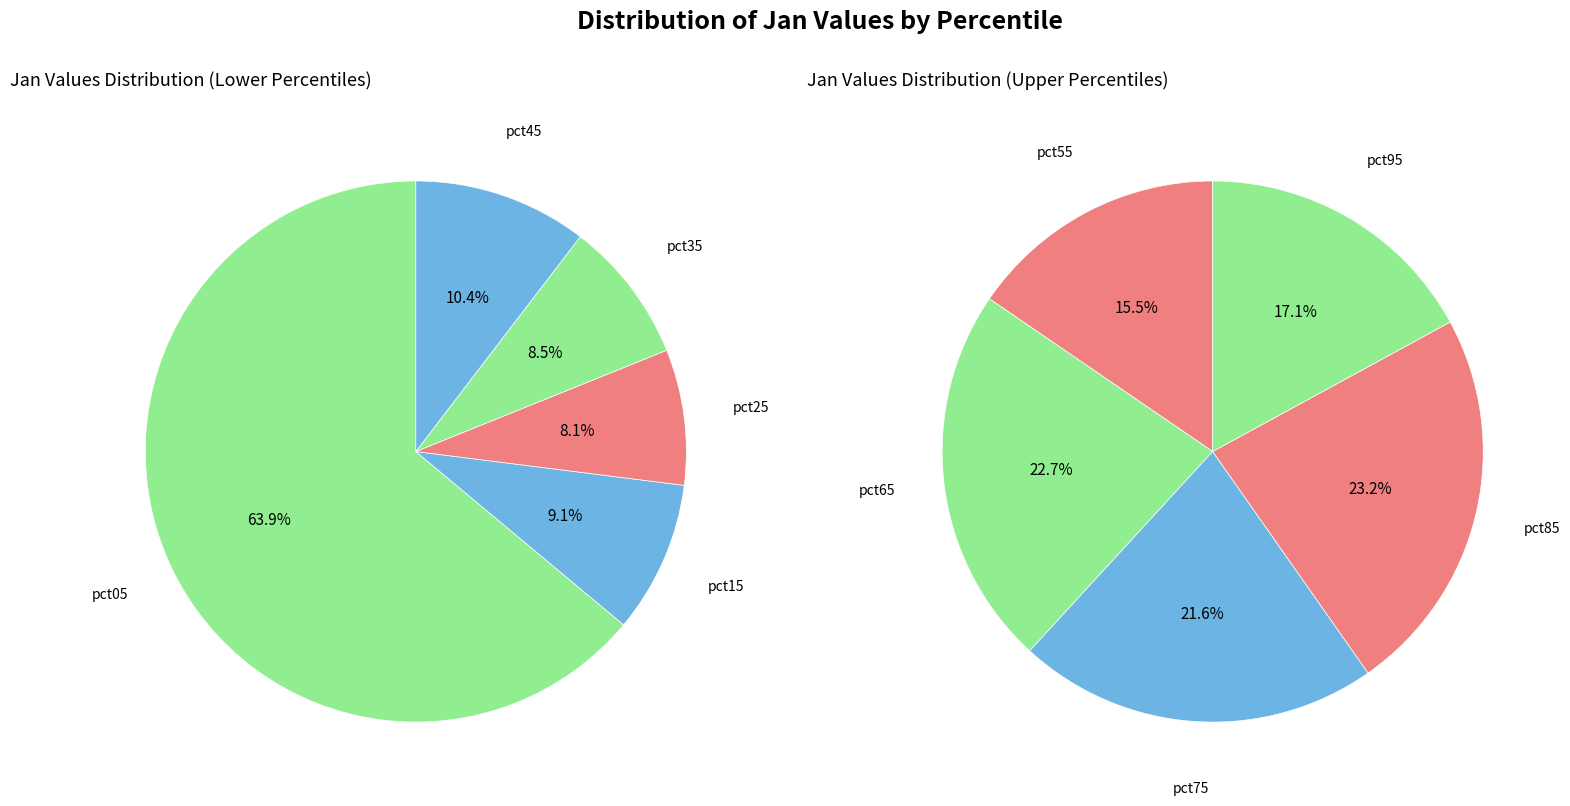

Rank the categories by value from highest to lowest.

pct05, pct85, pct65, pct45, pct75, pct15, pct35, pct25, pct95, pct55